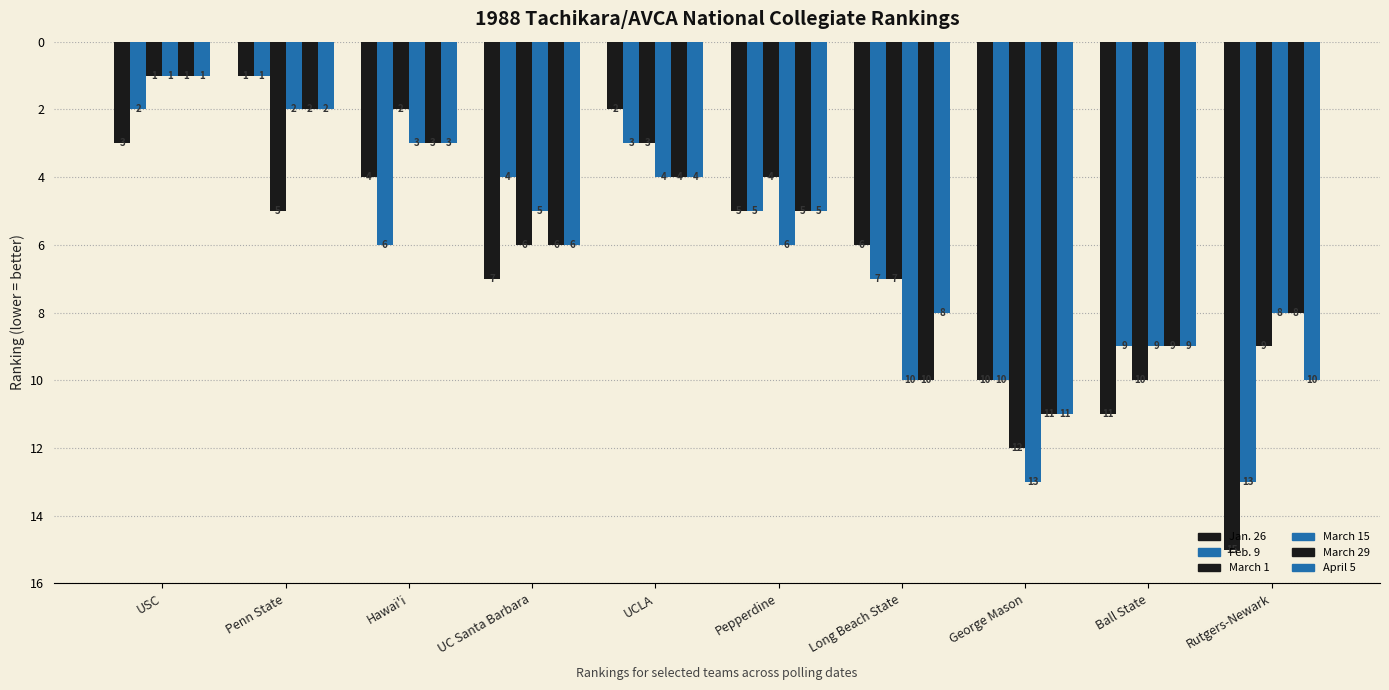

How many data points in Jan. 26 are less than 6?

5